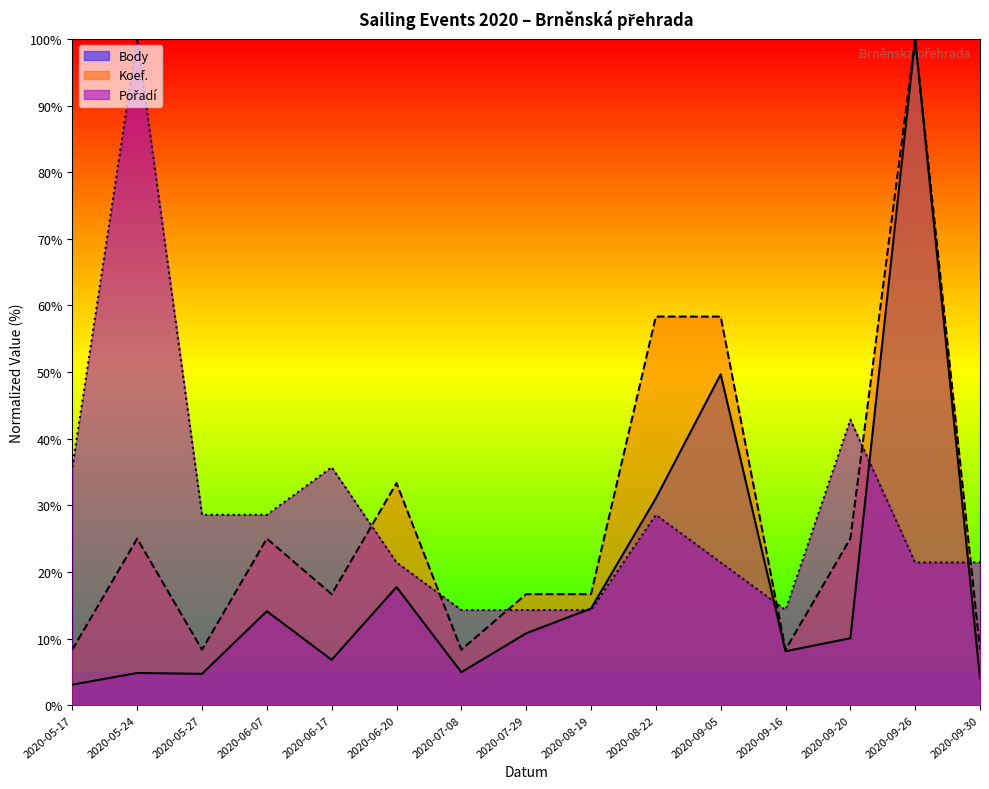

Reading right to left, extract all data points from this chart.

Body: 4.0	100.0	10.0	8.1	49.7	31.0	14.5	10.8	4.9	17.7	6.8	14.1	4.7	4.8	3.1
Koef.: 8.3	100.0	25.0	8.3	58.3	58.3	16.7	16.7	8.3	33.3	16.7	25.0	8.3	25.0	8.3
Pořadí: 21.4	21.4	42.9	14.3	21.4	28.6	14.3	14.3	14.3	21.4	35.7	28.6	28.6	100.0	35.7